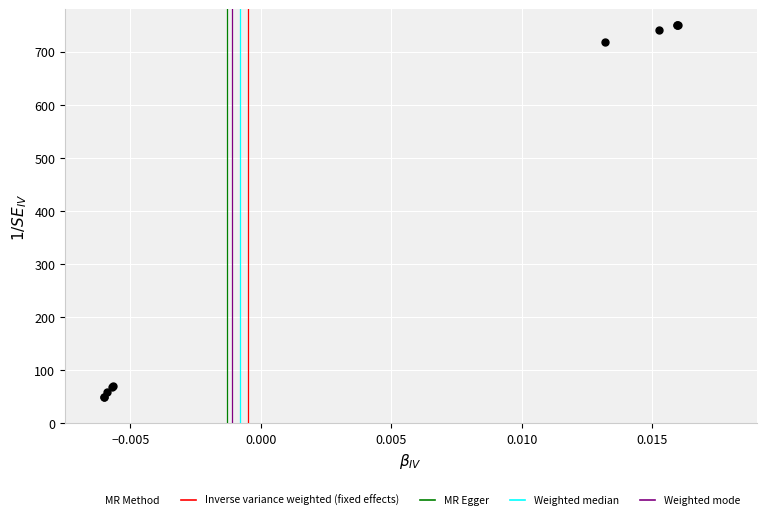

What Y value in the scatter plot is closest to 400?

719.2